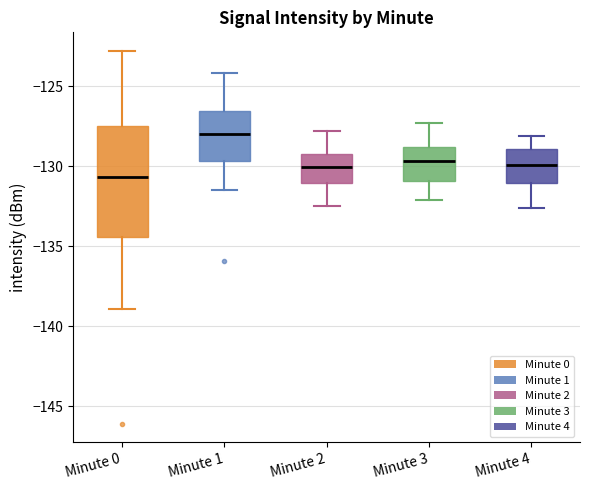

Reading left to right, transcribe this box plot: for each box, give where its median line is, the range the box spans, and where its two whiskers end, as read against the y-axis. The values are not printed on the chart, so give them approximately, as read against the axis.

Minute 0: median -130.5, box -134.5 to -127.5, whiskers -139.0 to -123.0
Minute 1: median -128.0, box -129.5 to -126.5, whiskers -131.5 to -124.0
Minute 2: median -130.0, box -131.0 to -129.0, whiskers -132.5 to -128.0
Minute 3: median -129.5, box -131.0 to -129.0, whiskers -132.0 to -127.5
Minute 4: median -130.0, box -131.0 to -129.0, whiskers -132.5 to -128.0